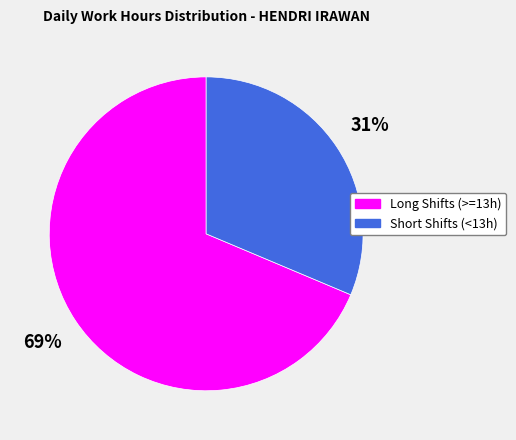

To the nearest percent, what is the average slice percentage?

50%